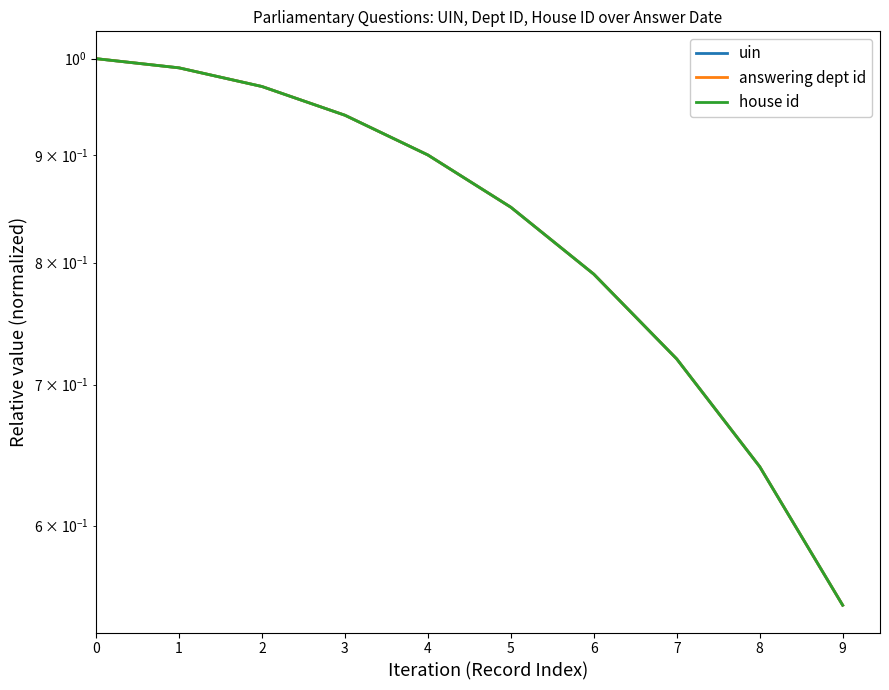

What are all the series names shown in the legend?

uin, answering dept id, house id